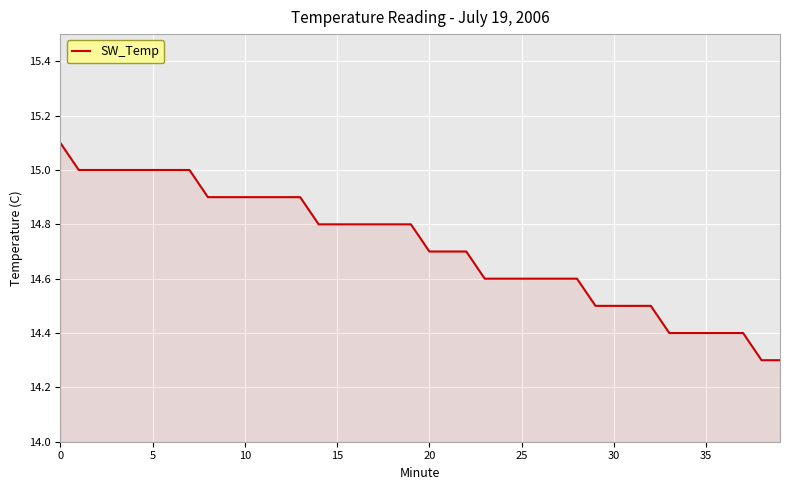

What is the maximum value shown in the chart?

15.1